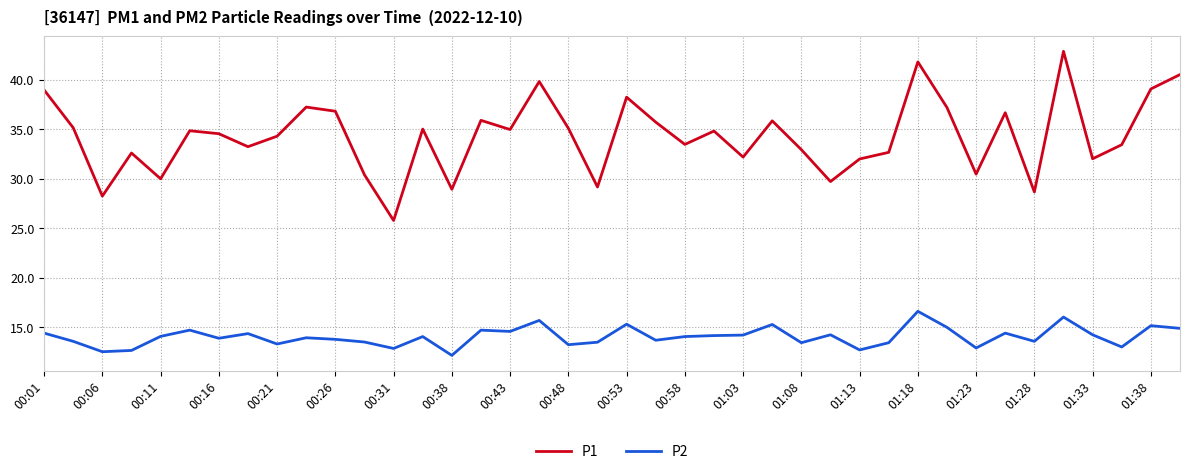

True or false: P2 and P1 cross at least once.

False